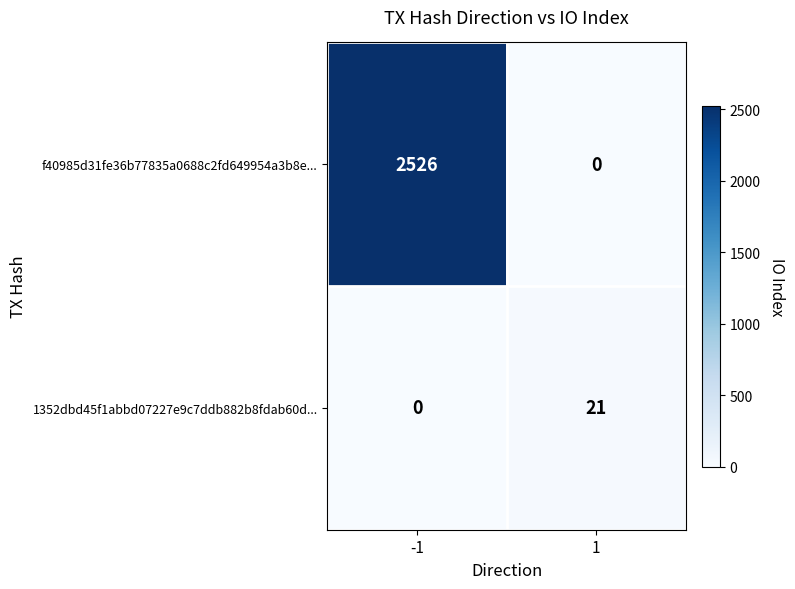

Reading right to left, list all the values displayed in this chart.

f40985d31fe36b77835a0688c2fd649954a3b8e...: 0	2526
1352dbd45f1abbd07227e9c7ddb882b8fdab60d...: 21	0